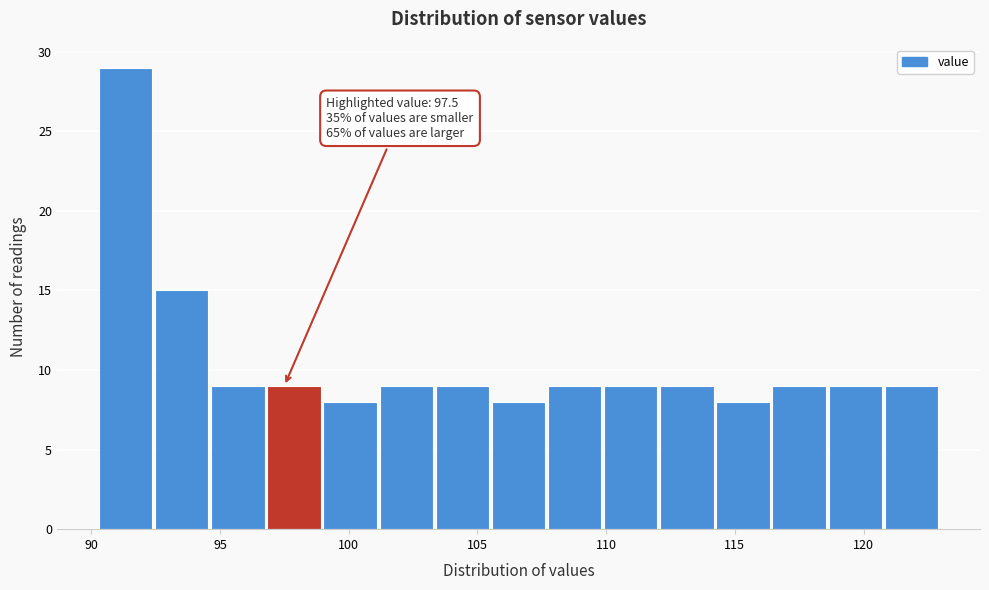

Over which range of the x-axis is the bar tallest?

90.5 to 92.5